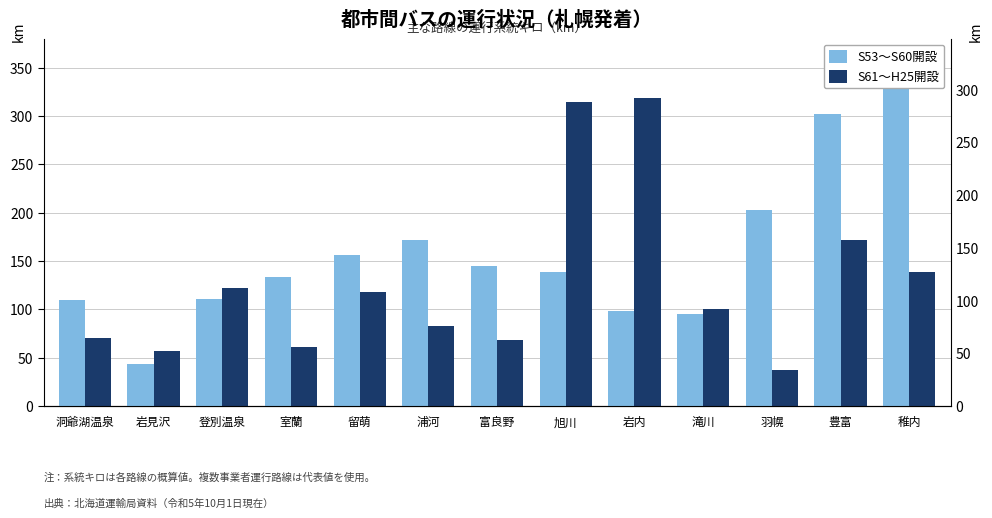

What is the value of the S61～H25開設 bar at the 5th from the left?

117.3